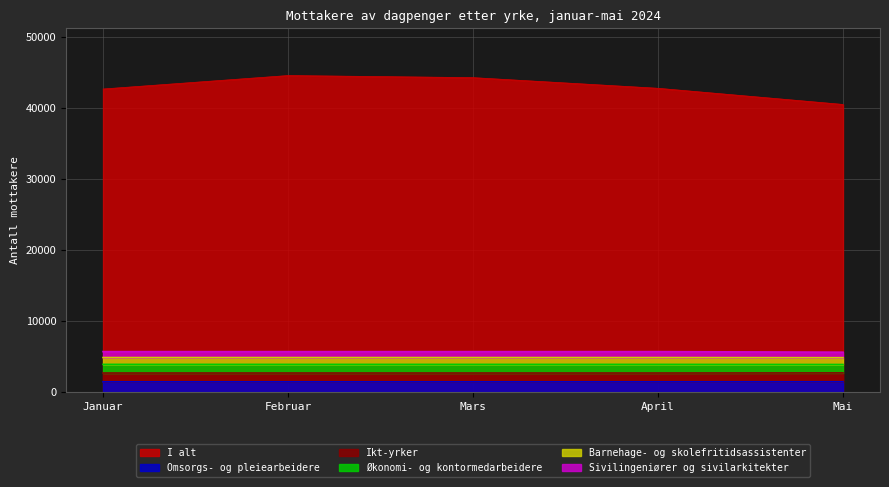

Where is Ikt-yrker nearest to the value 5637?

Januar